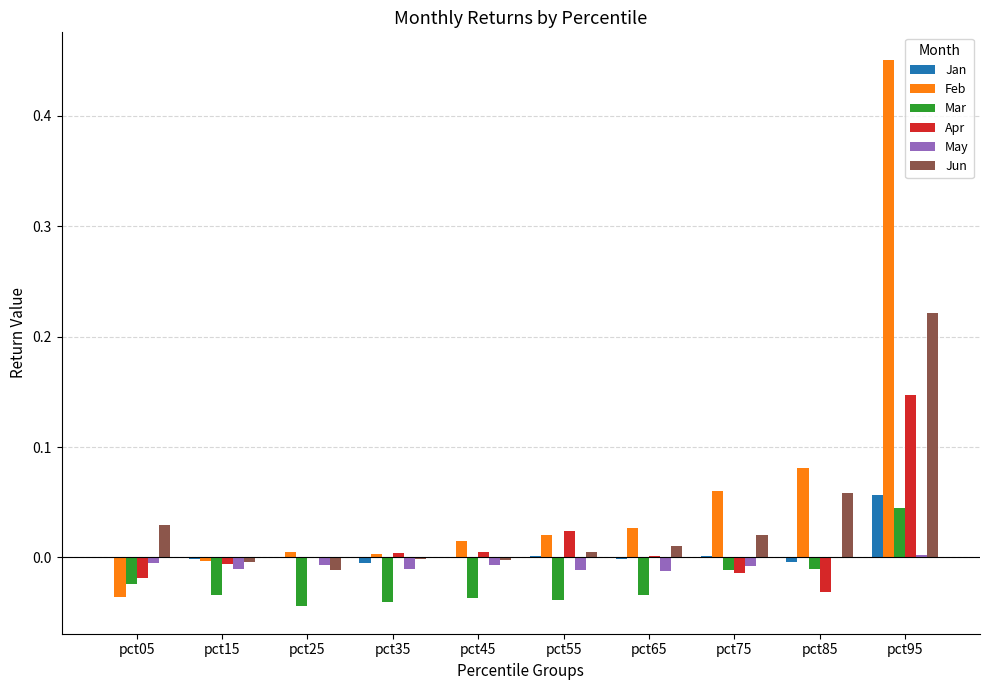

At which category is the sum across all series the highest?

pct95